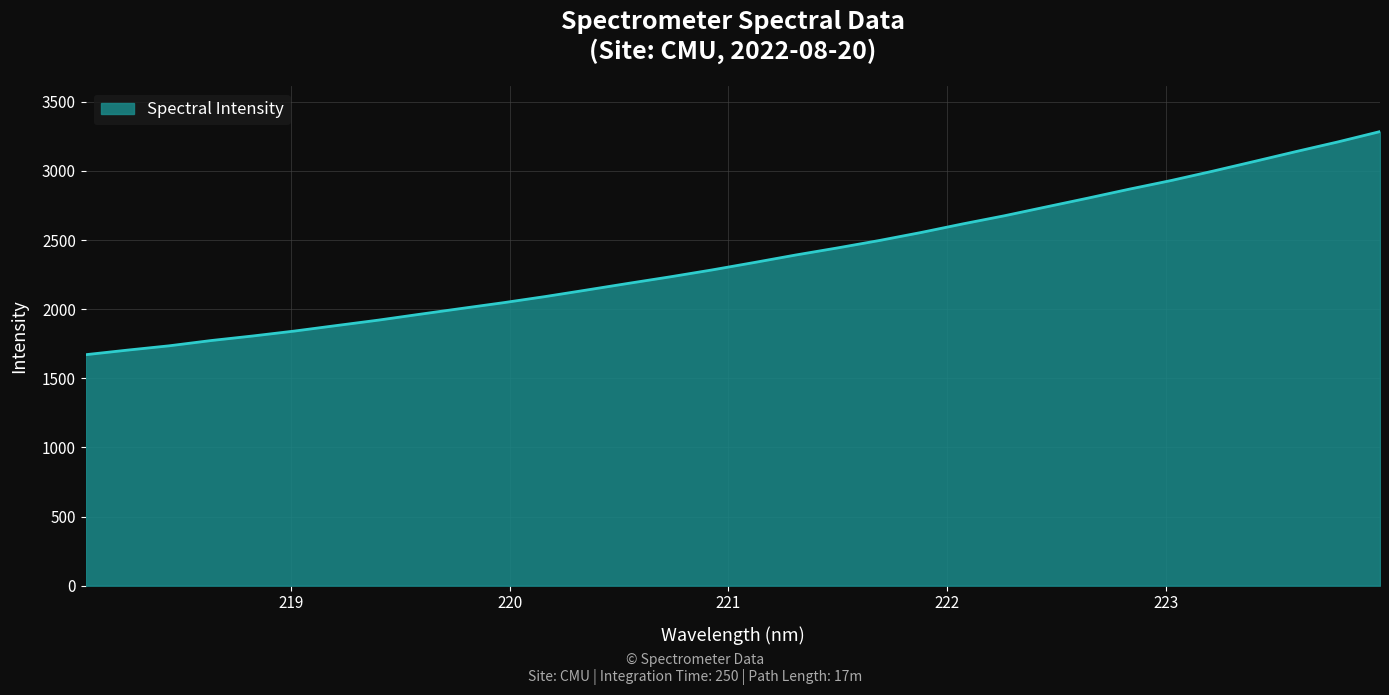

What is the difference between the maximum and minimum values?

1613.7